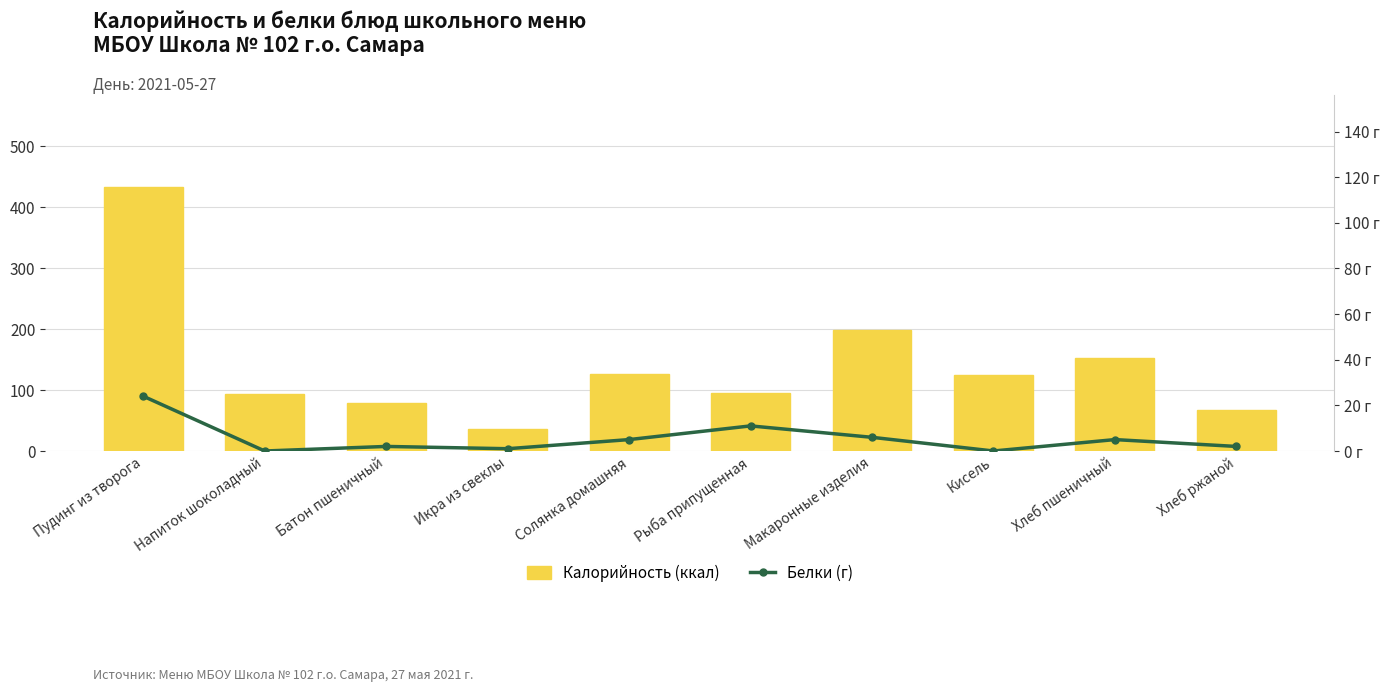

Rank the series by their average value, from highest to lowest.

Калорийность (ккал), Белки (г)